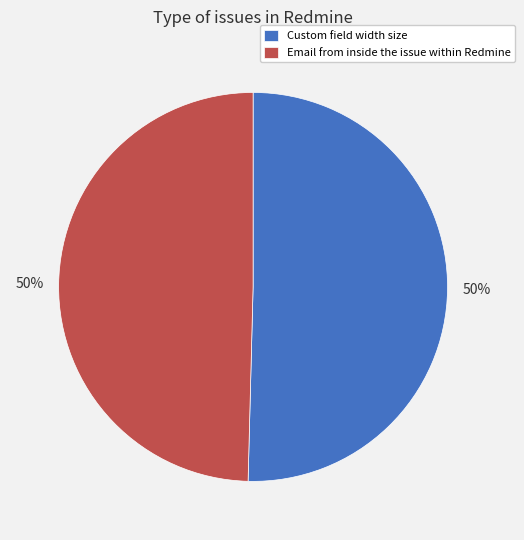

How many segments does this pie chart have?

2